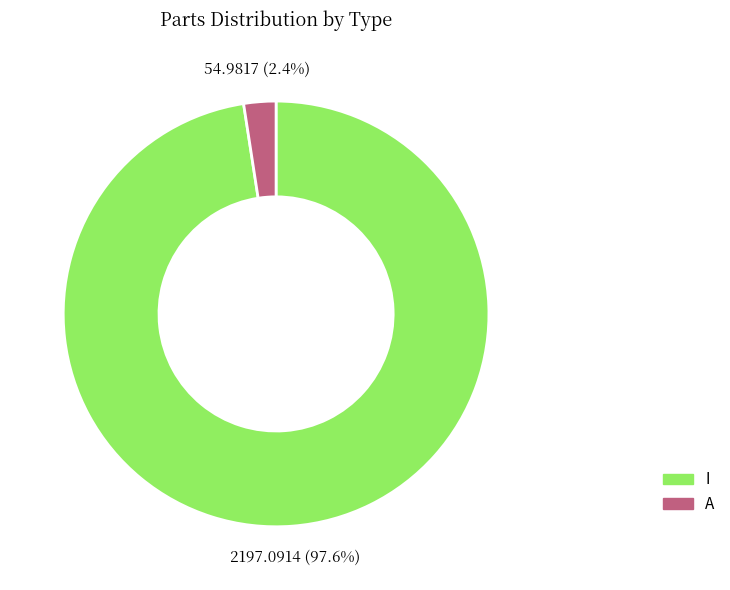

Rank the categories by value from lowest to highest.

A, I